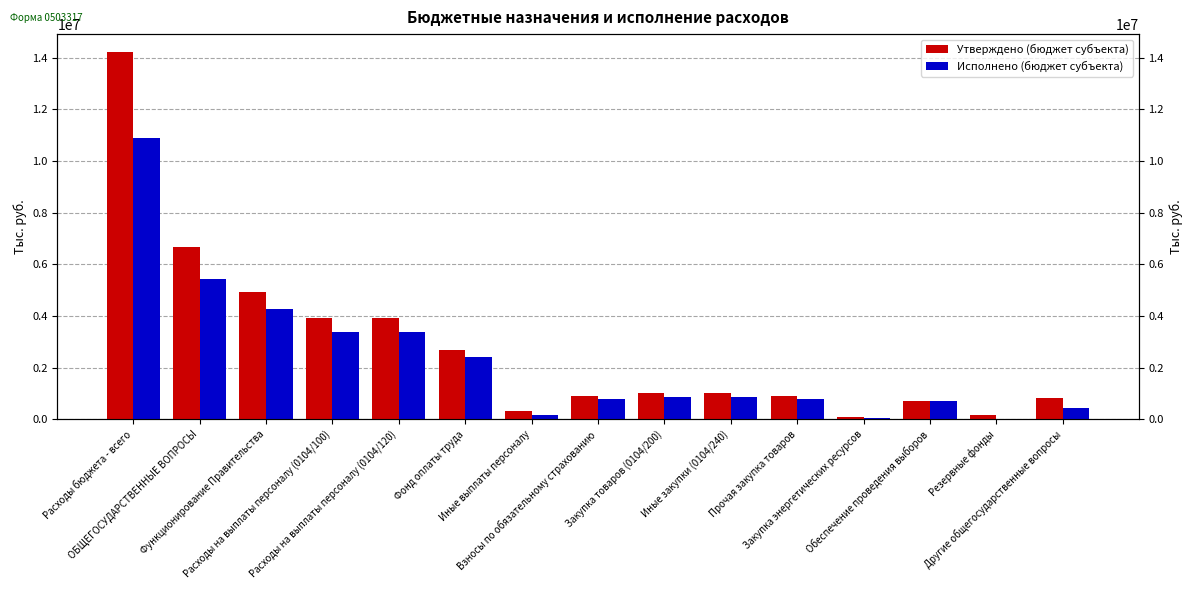

How many distinct data groups are displayed?

2